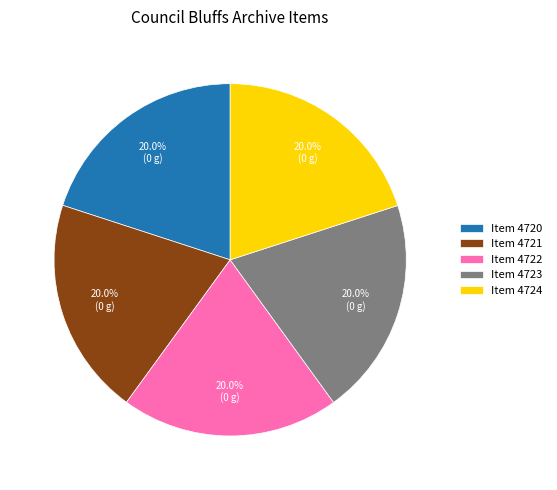

Approximately how many times larger is the value at Item 4724 compared to Item 4720?

1.0